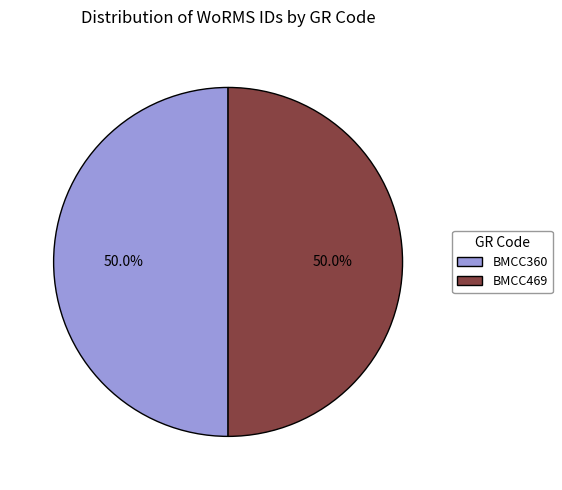

How many segments does this pie chart have?

2